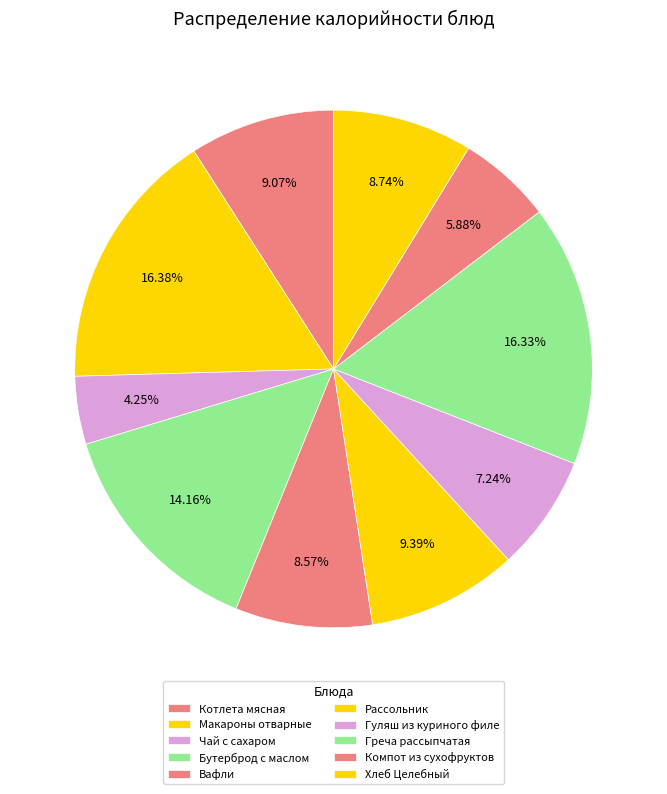

Which slice is the smallest?

Чай с сахаром